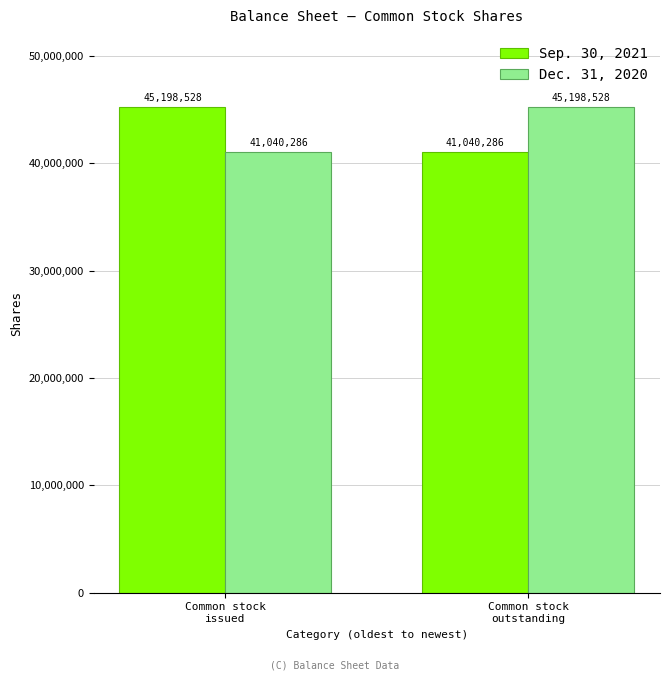

What is the smallest value displayed?

41040286